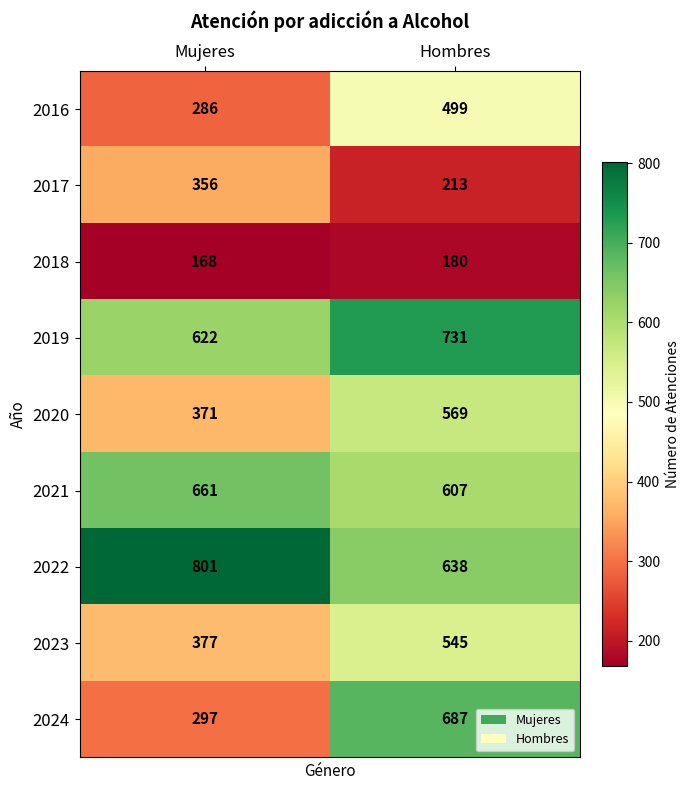

Where is 2022 nearest to the value 719?

Hombres